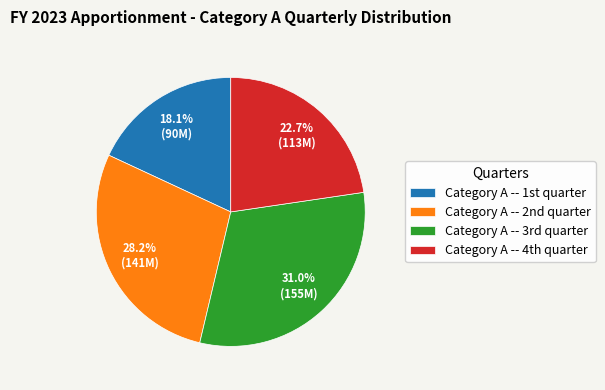

Is there a majority slice in this chart?

No